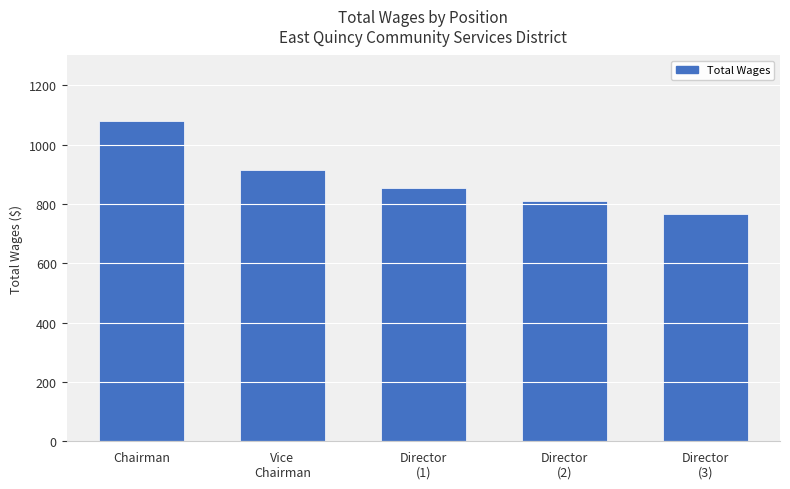

Reading left to right, extract all data points from this chart.

Chairman=1080	Vice
Chairman=915	Director
(1)=855	Director
(2)=810	Director
(3)=765